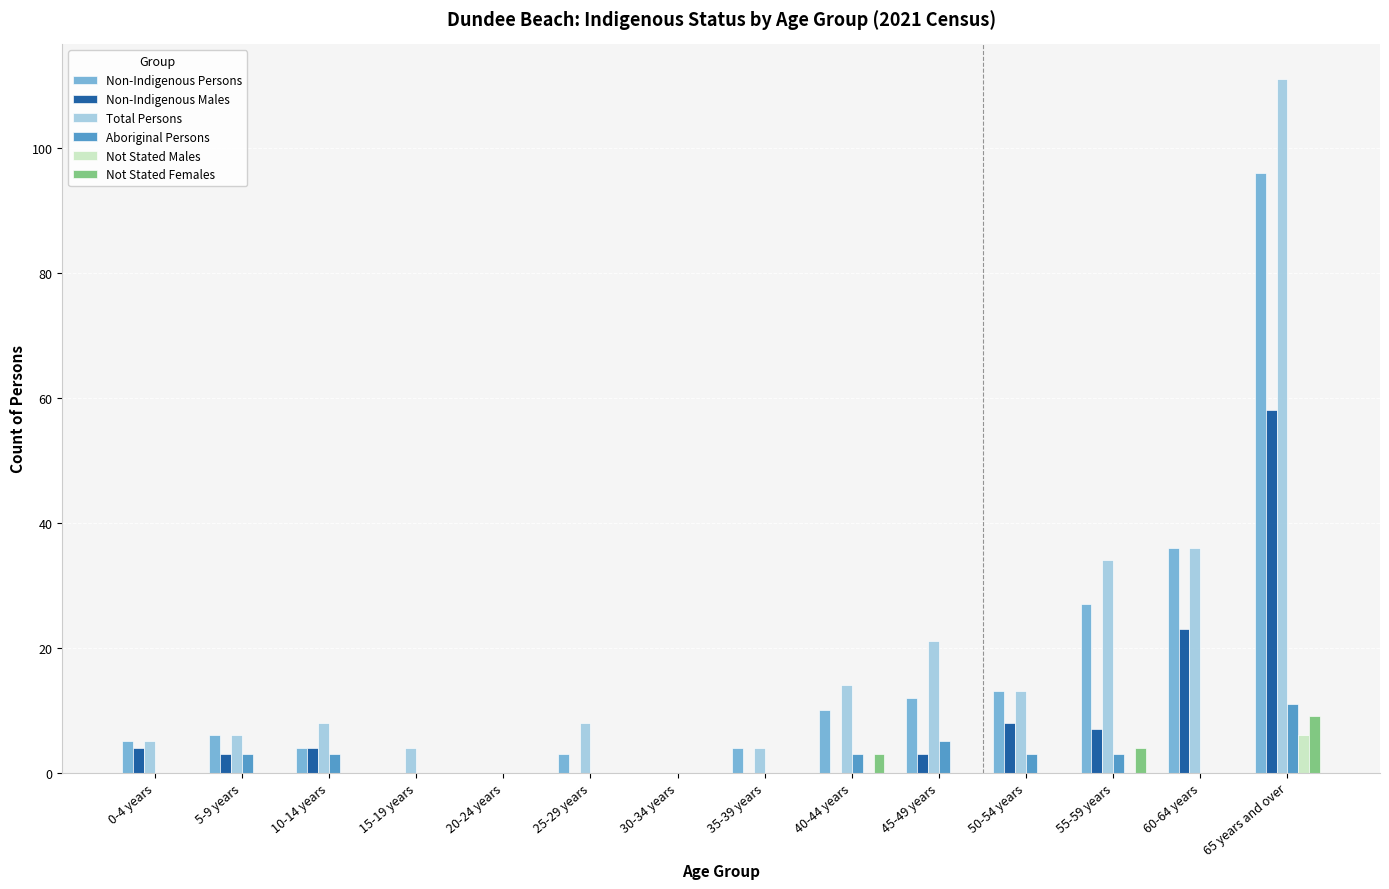

What are all the series names shown in the legend?

Non-Indigenous Persons, Non-Indigenous Males, Total Persons, Aboriginal Persons, Not Stated Males, Not Stated Females